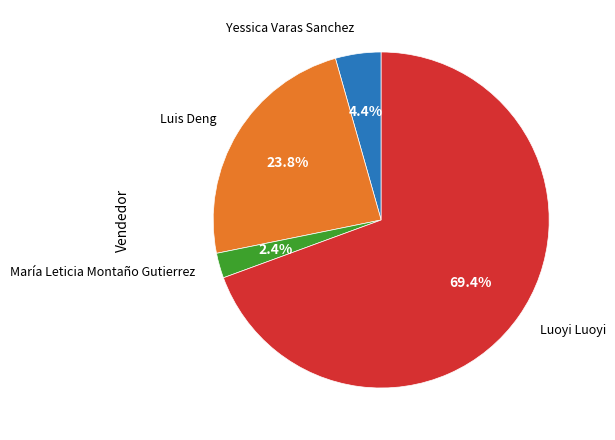

Is there a majority slice in this chart?

Yes